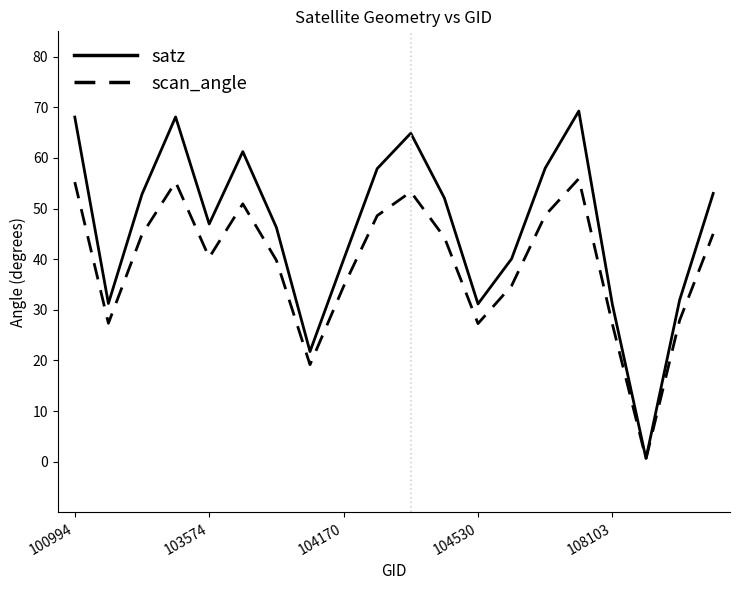

What is the sum of all scan_angle values?

781.1